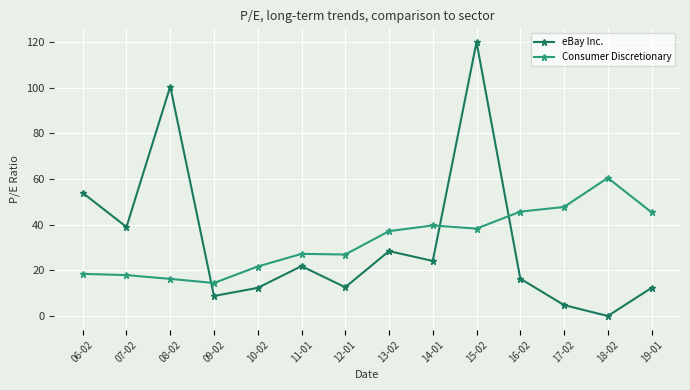

What is the difference between the highest and lowest values at 19-01?

33.1